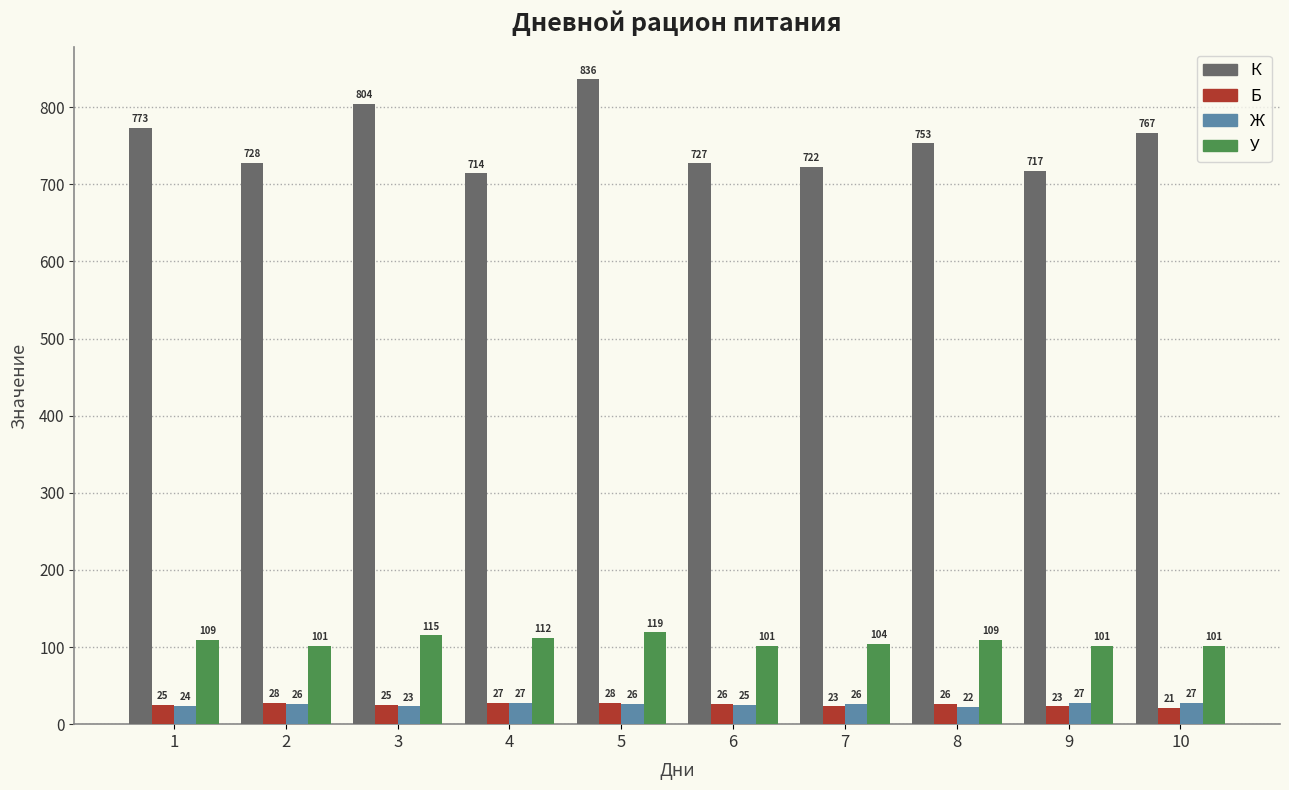

Which series has the widest spread of values?

К